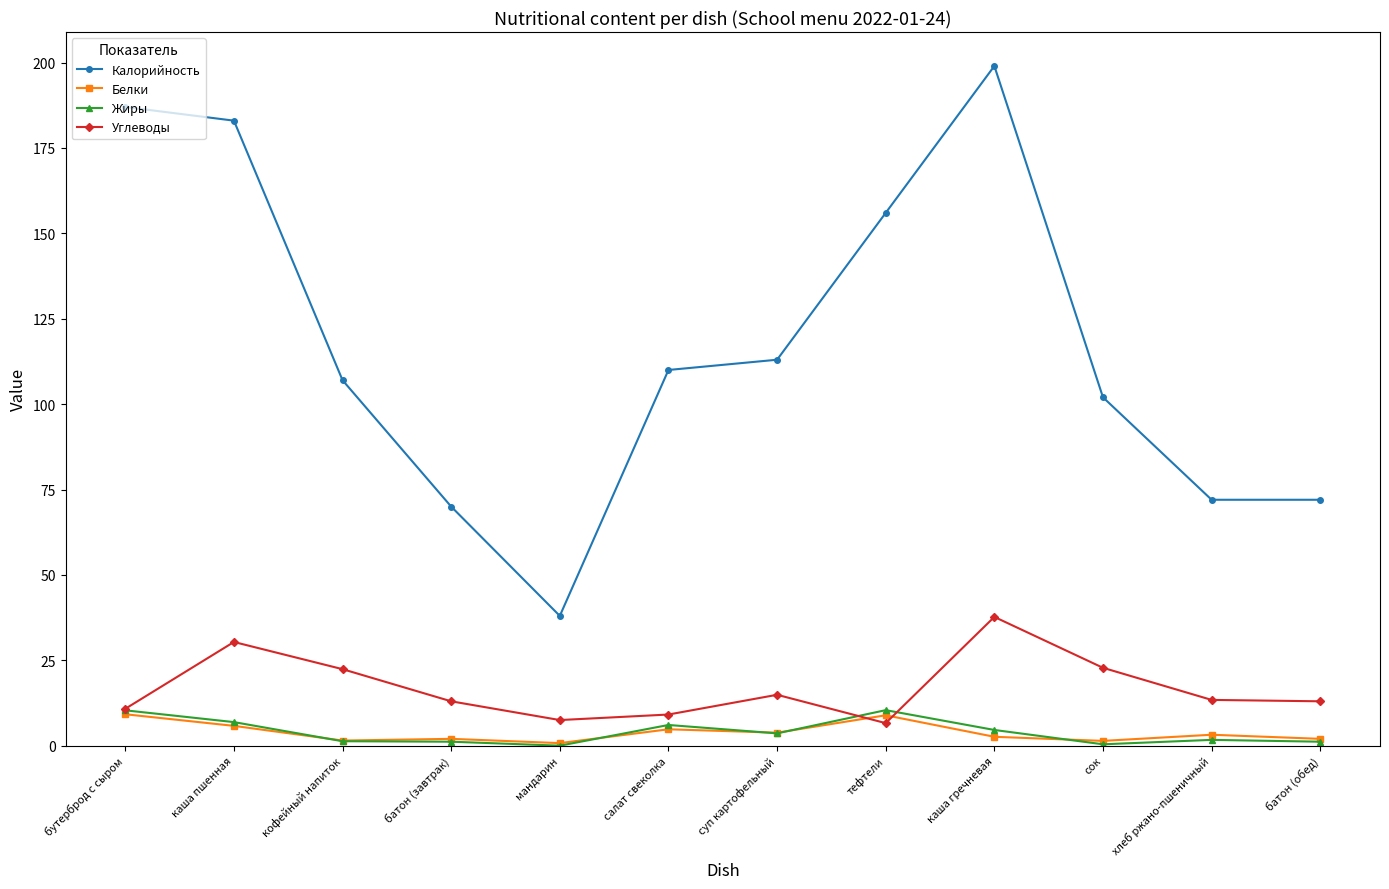

True or false: Углеводы and Калорийность cross at least once.

False